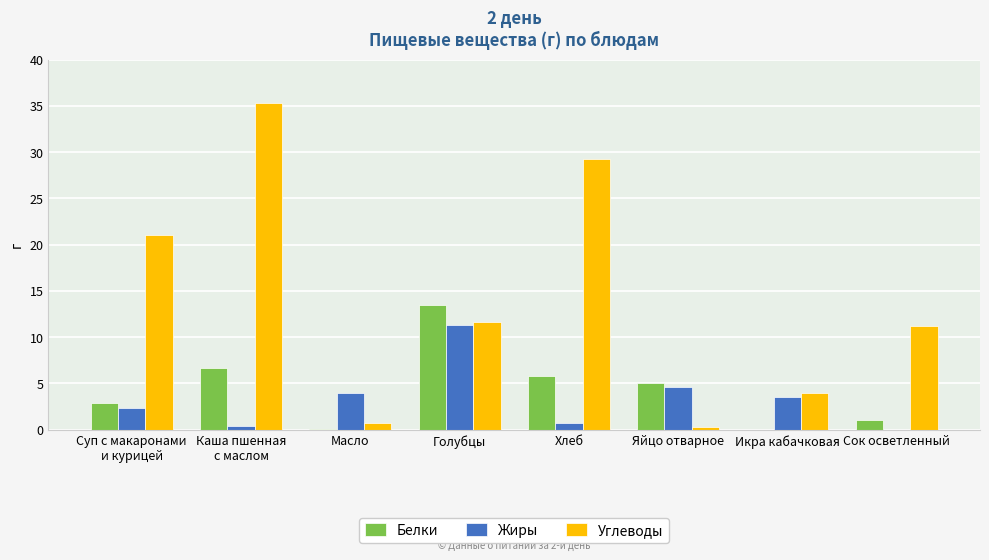

What is the greatest value displayed?

35.3